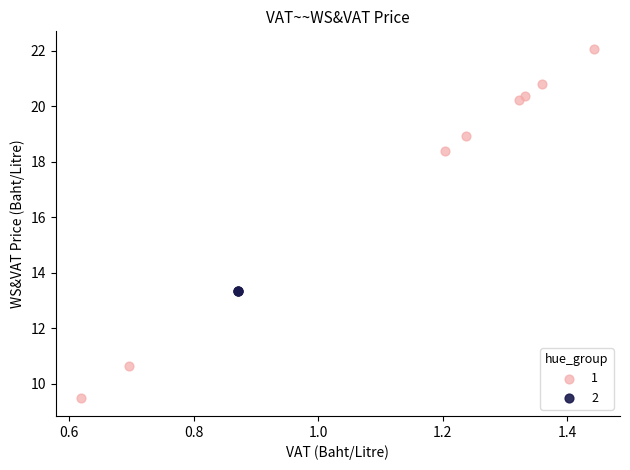

What are all the series names shown in the legend?

1, 2